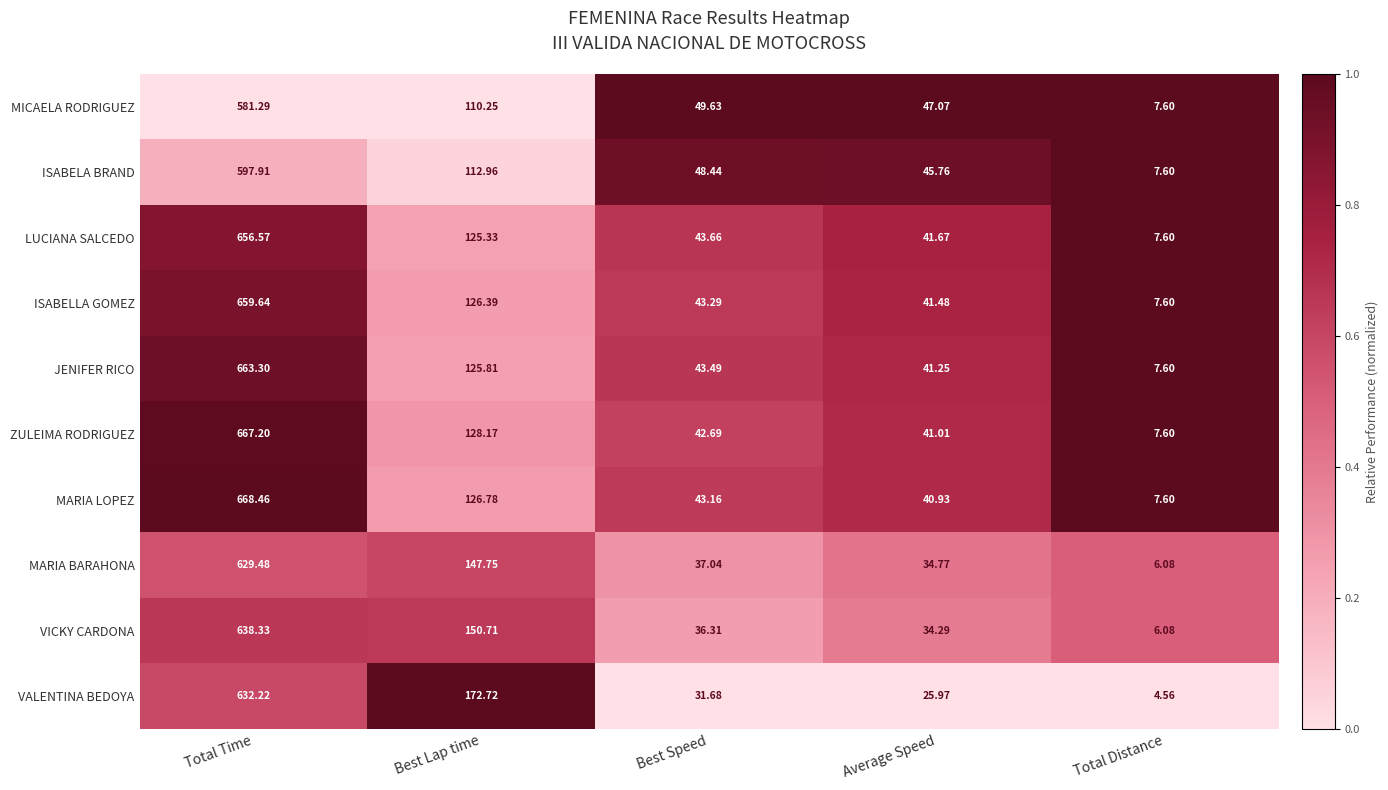

At which label does VALENTINA BEDOYA reach its minimum?

Total Distance